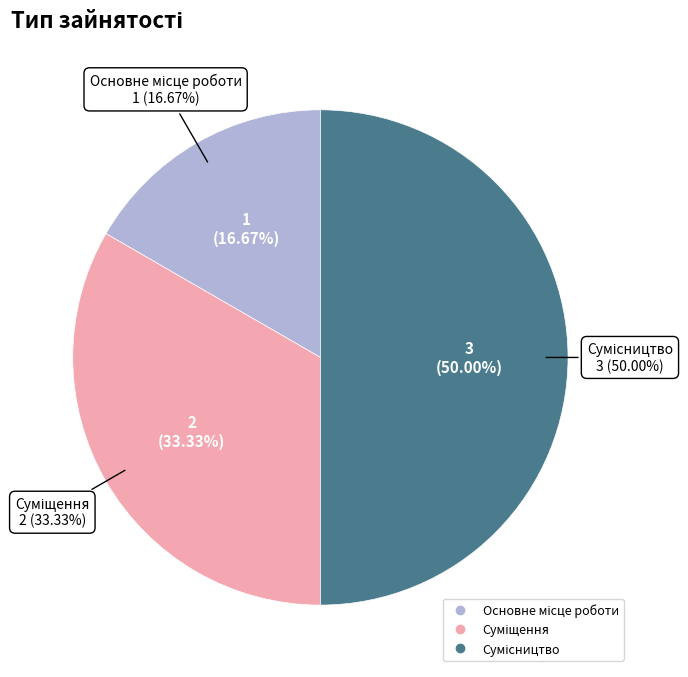

To the nearest percent, what is the difference between the Основне місце роботи and Сумісництво slice percentages?

33%